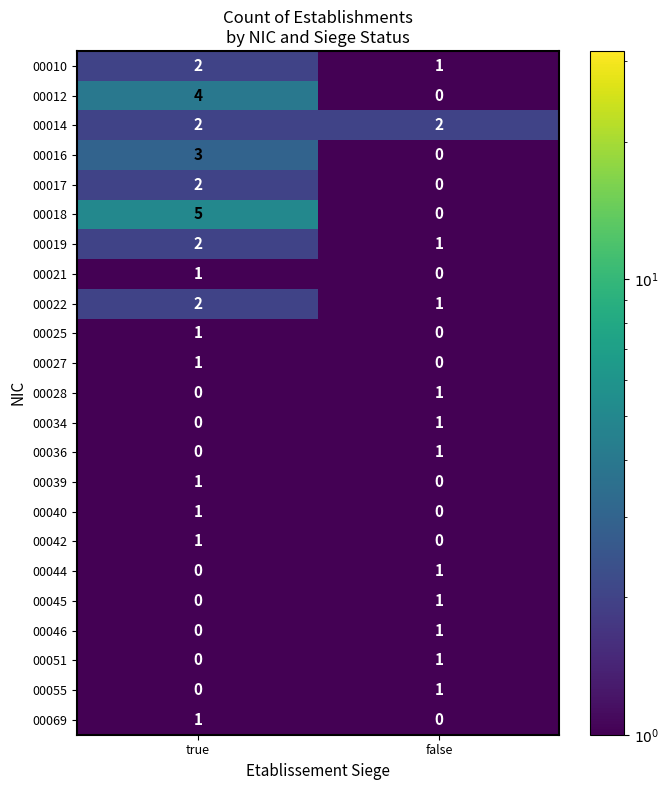

Is it true that 00017 equals -1 at false?

False